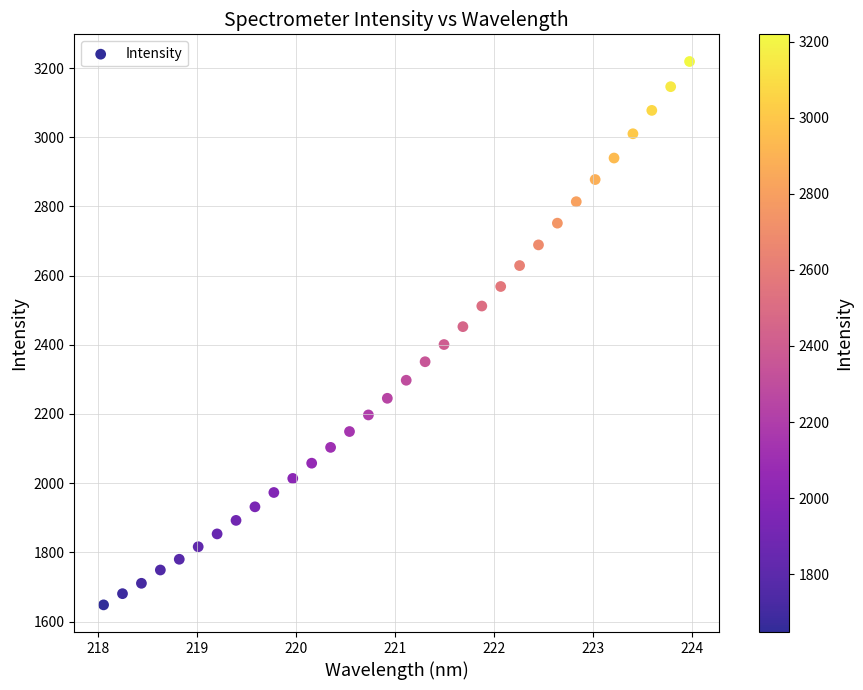

What is the range of X values (max minus min)?

5.9